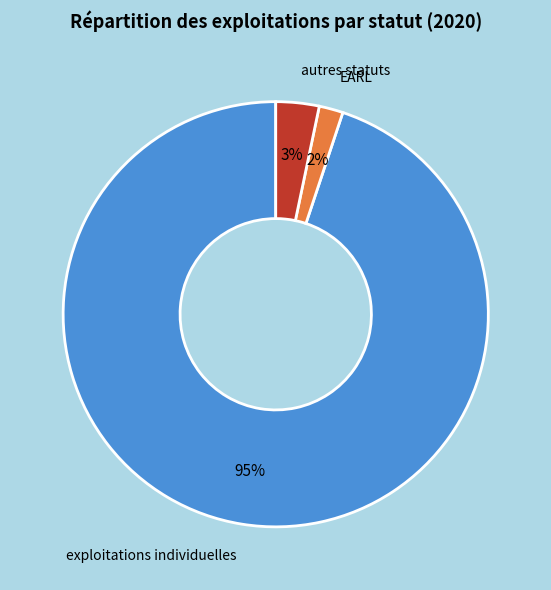

Between exploitations individuelles and EARL, which is larger?

exploitations individuelles